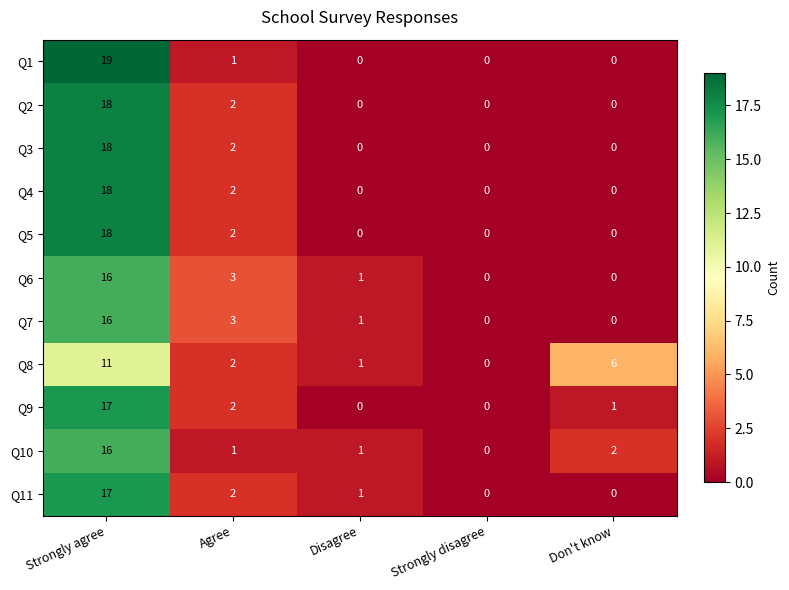

What is the difference between the maximum and minimum values in the Q11 series?

17